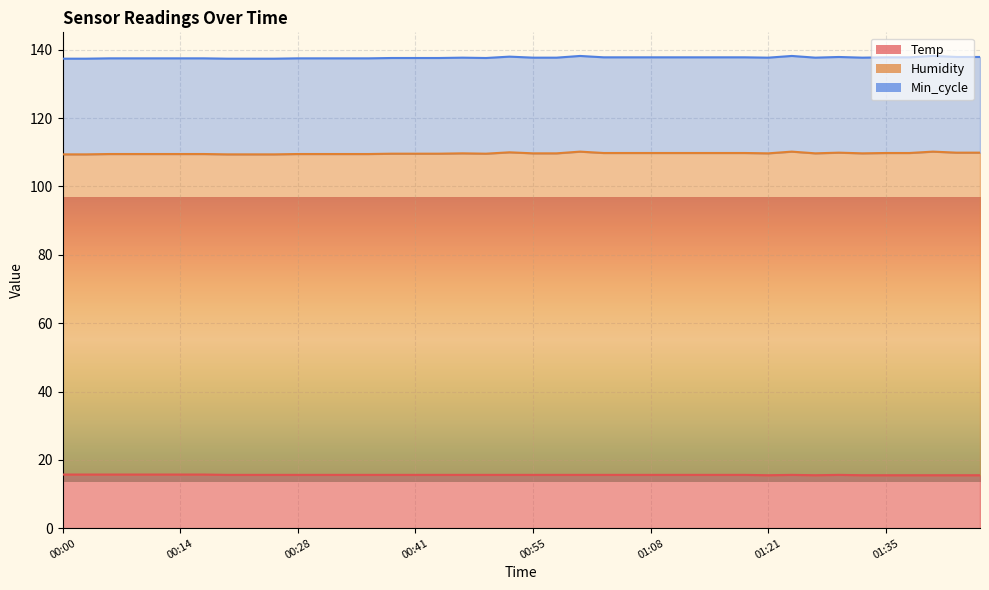

How many lines are shown in the chart?

3